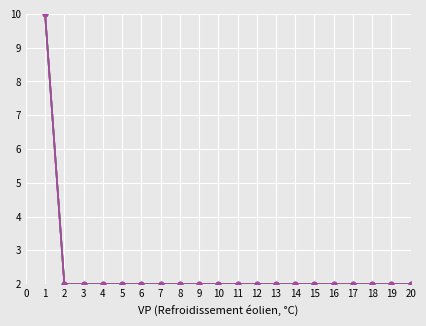

Is this an area chart (filled region under the line)?

No